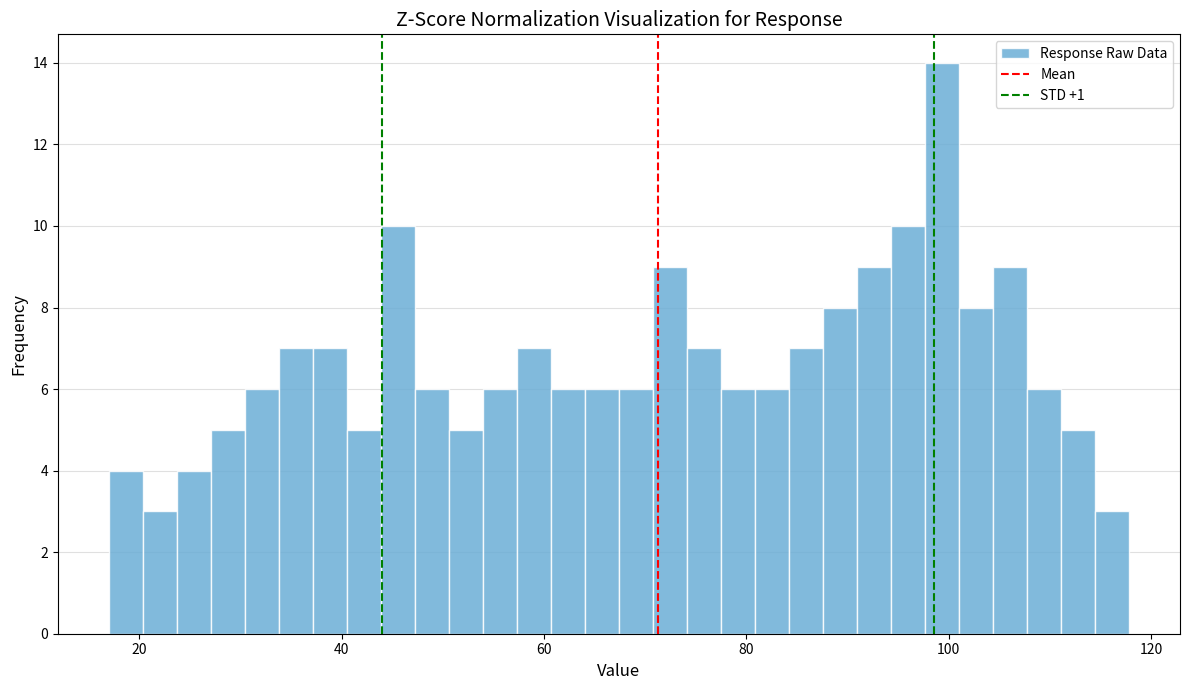

Read against the x-axis, roughly where is the centre of the tallest bar?

100